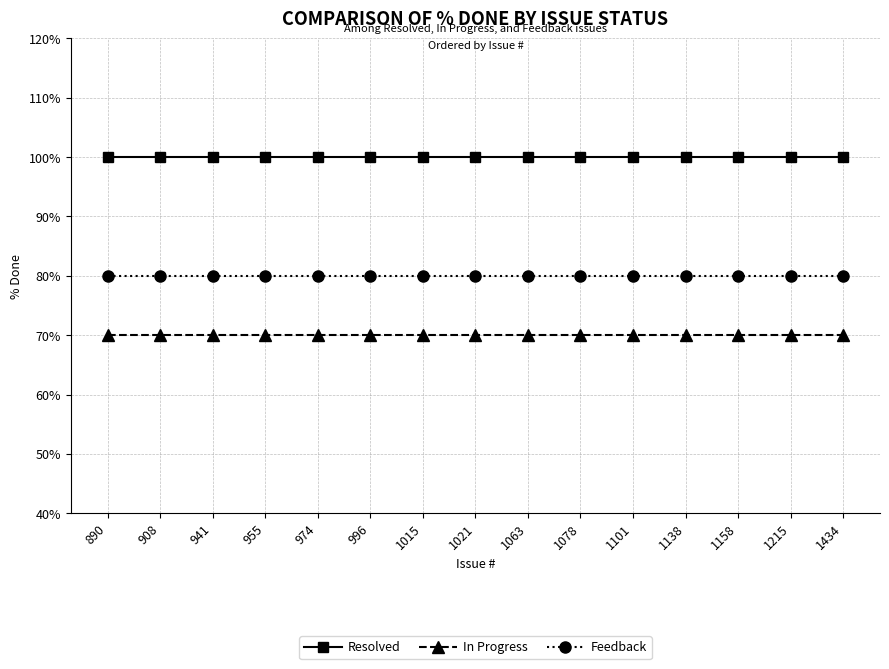

What is the lowest value of the Feedback series?

80